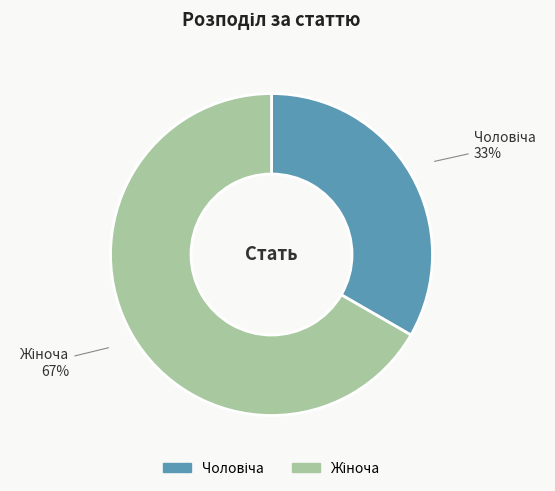

Is there any slice that represents more than half of the pie?

Yes